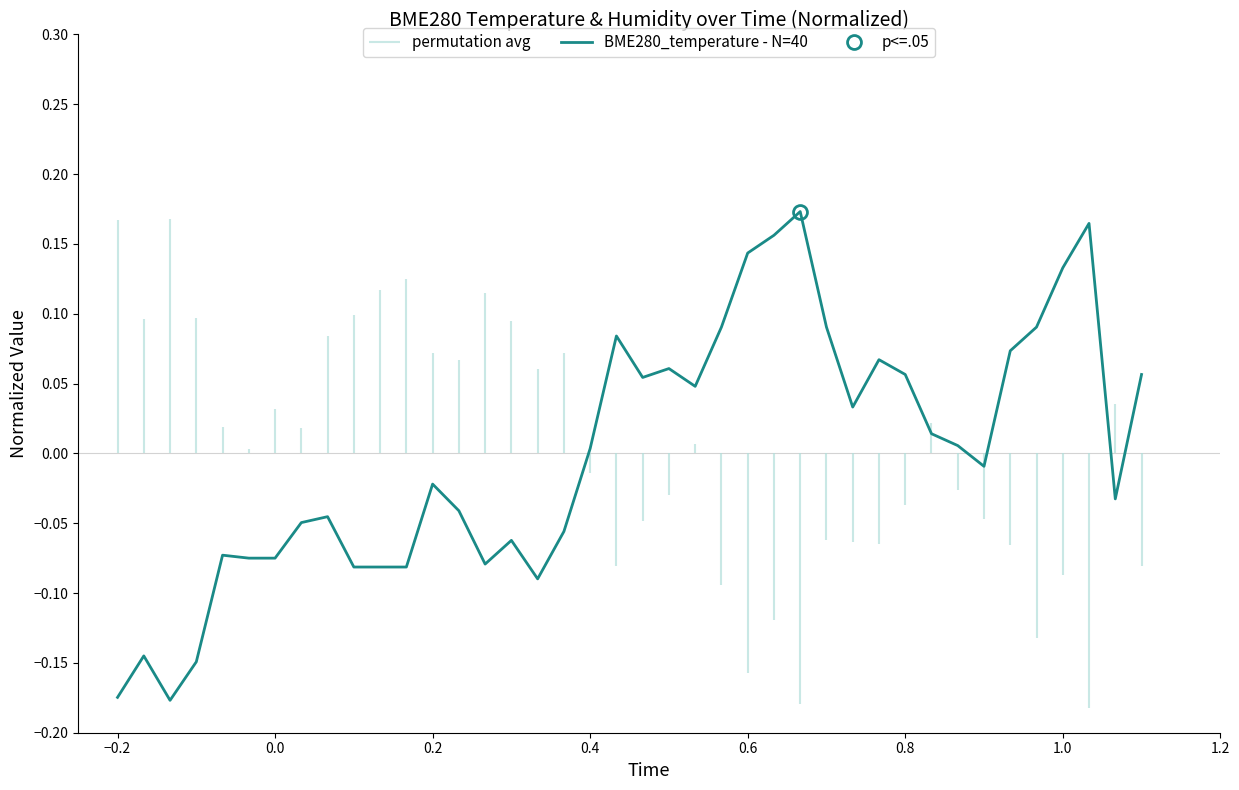

What is the smallest value displayed?

-0.2